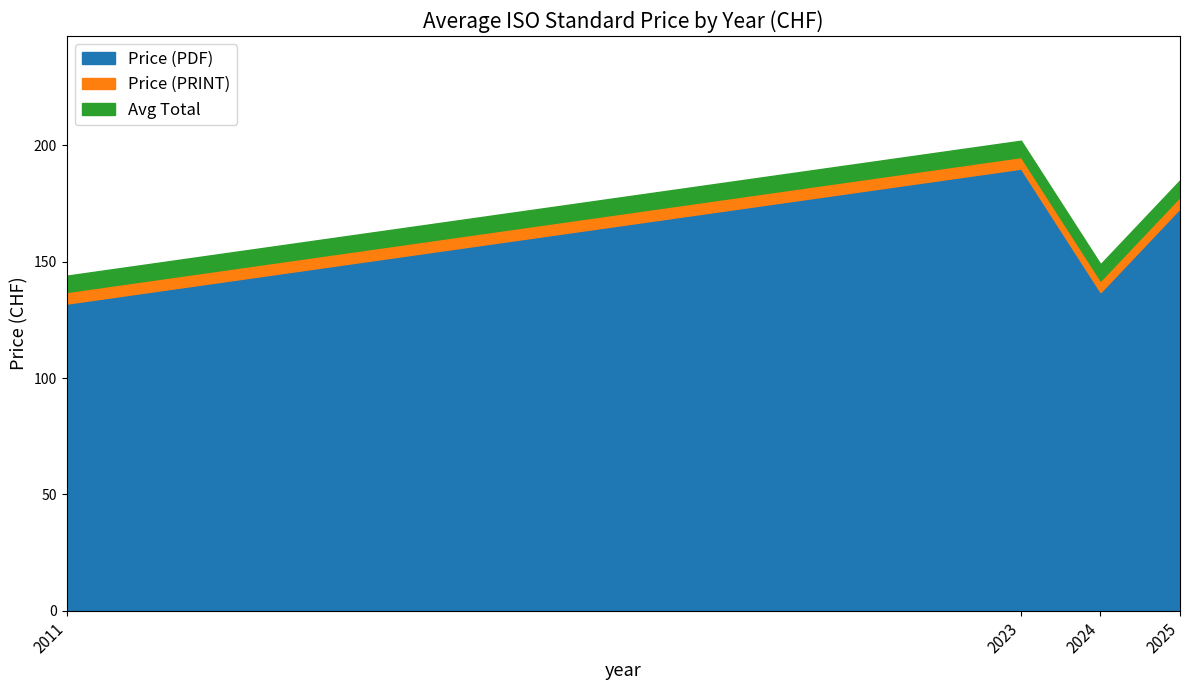

True or false: Price (PDF) and Price (PRINT) intersect in this chart.

False